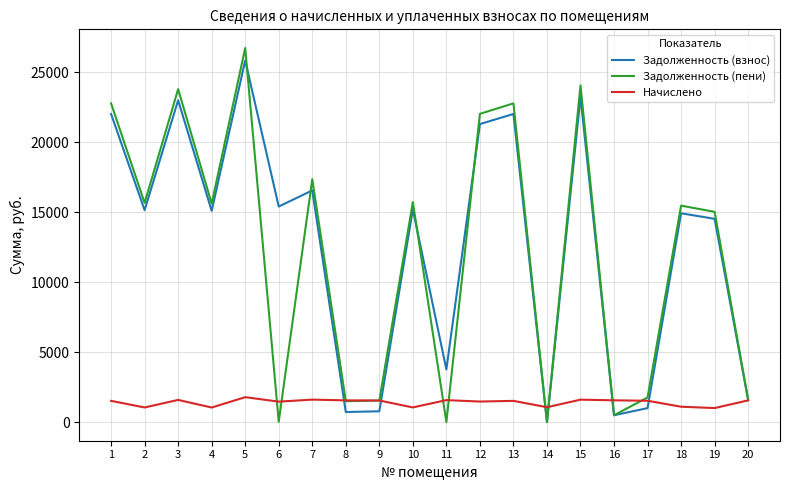

What is the sum of all Задолженность (пени) values?

243957.0